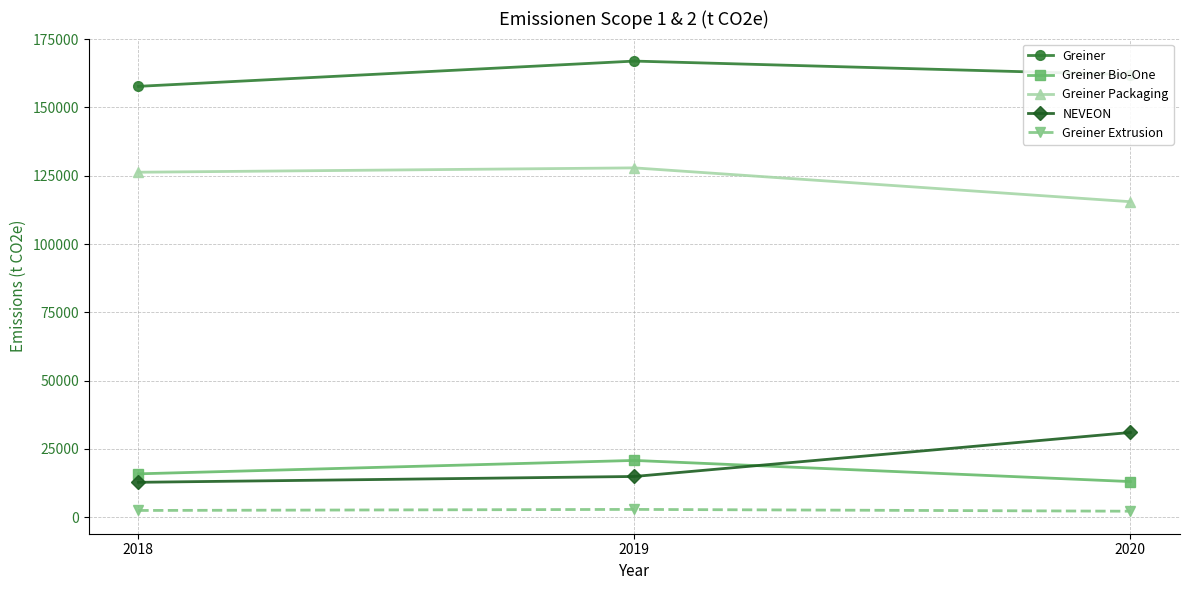

Which series has the widest spread of values?

NEVEON